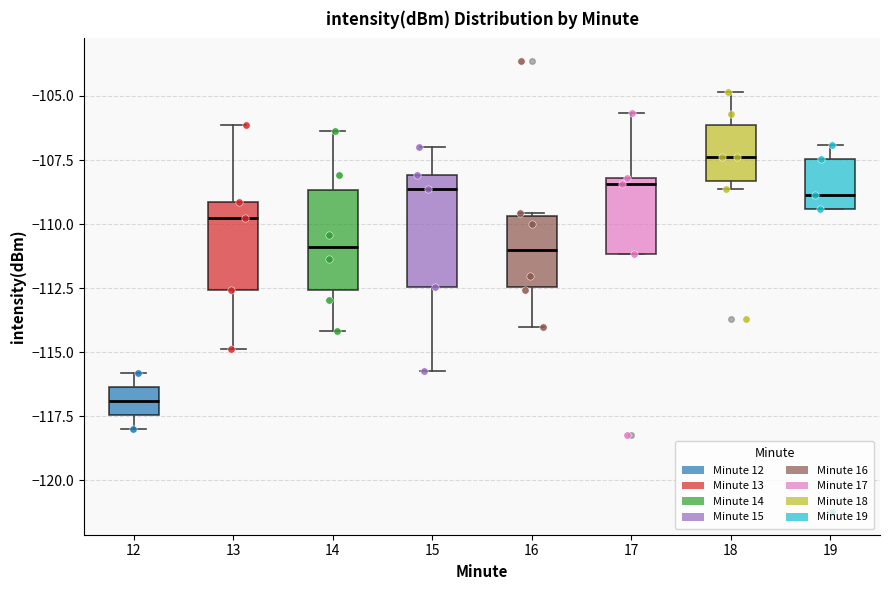

Reading left to right, transcribe this box plot: for each box, give where its median line is, the range the box spans, and where its two whiskers end, as read against the y-axis. The values are not printed on the chart, so give them approximately, as read against the axis.

12: median -117.0, box -117.5 to -116.5, whiskers -118.0 to -116.0
13: median -110.0, box -112.5 to -109.0, whiskers -115.0 to -106.0
14: median -111.0, box -112.5 to -108.5, whiskers -114.0 to -106.5
15: median -108.5, box -112.5 to -108.0, whiskers -115.5 to -107.0
16: median -111.0, box -112.5 to -109.5, whiskers -114.0 to -109.5
17: median -108.5, box -111.0 to -108.0, whiskers -111.0 to -105.5
18: median -107.5, box -108.5 to -106.0, whiskers -108.5 (just below the box's lower edge) to -105.0
19: median -109.0, box -109.5 to -107.5, whiskers -109.5 to -107.0